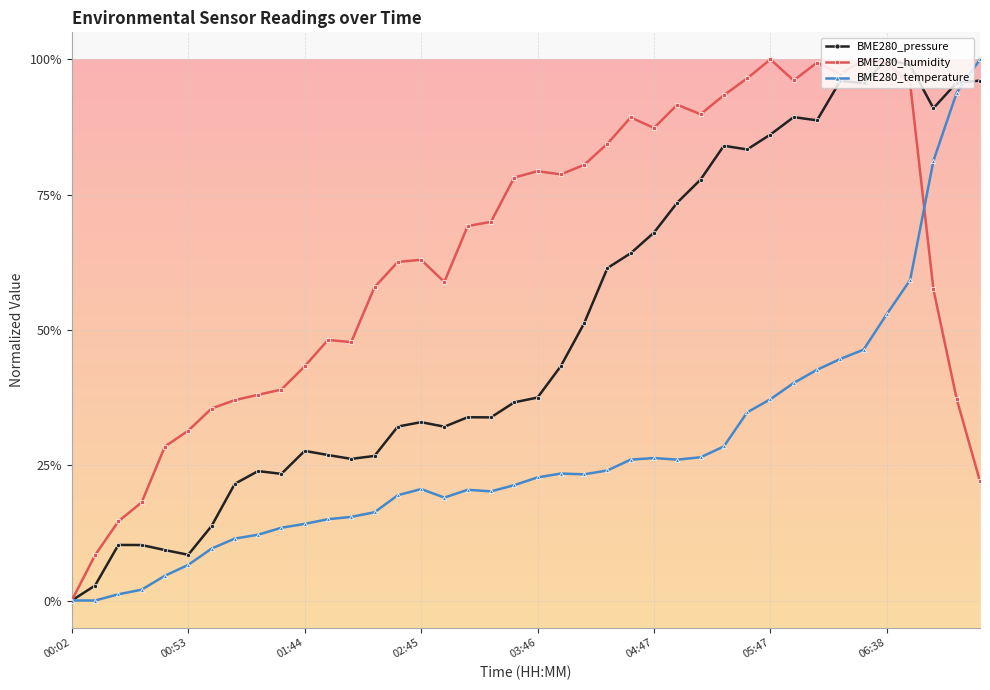

Does the chart have visible grid lines?

Yes